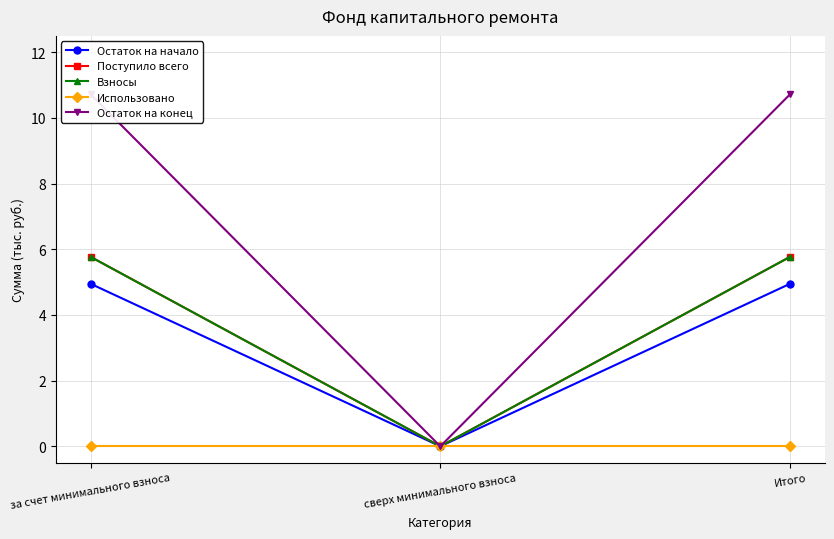

Between сверх минимального взноса and за счет минимального взноса, which is larger?

за счет минимального взноса